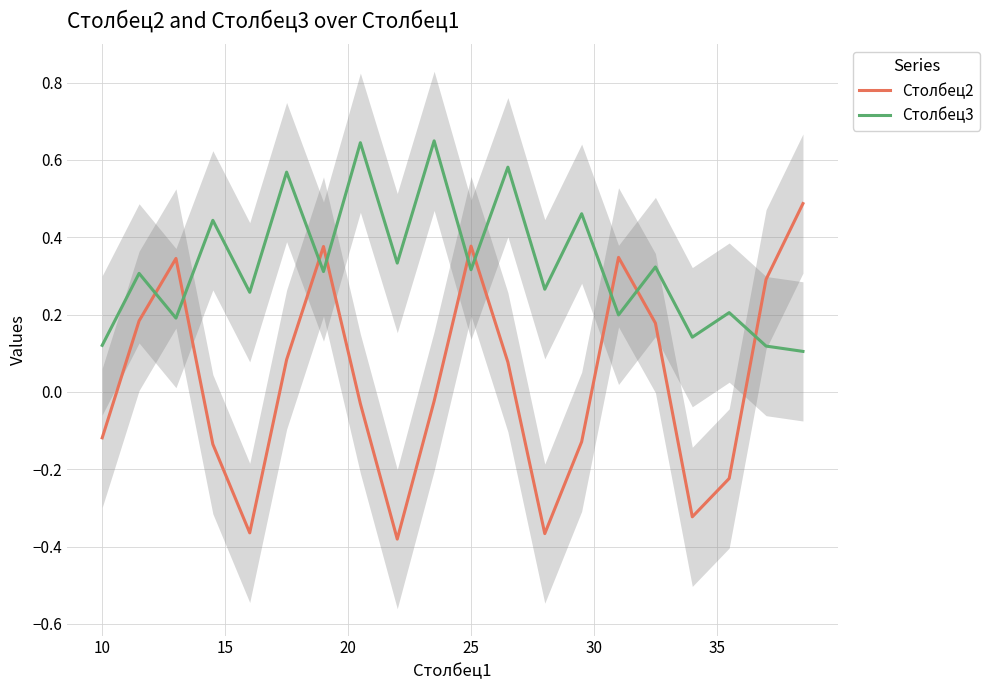

What is the difference between the maximum and minimum values in the Столбец2 series?

0.9